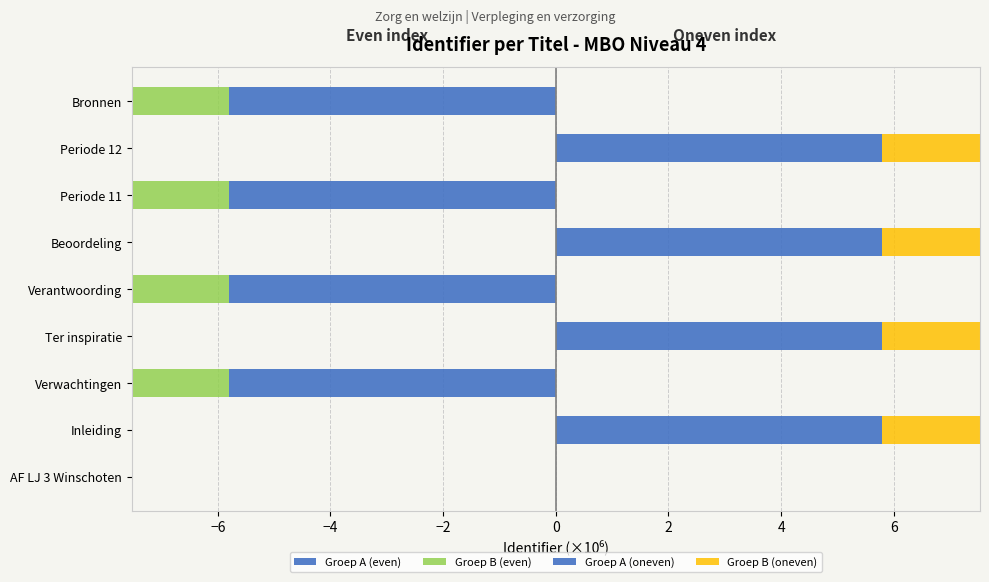

List the series in order of their overall mean, highest first.

Groep A (oneven), Groep B (oneven), Groep B (even), Groep A (even)